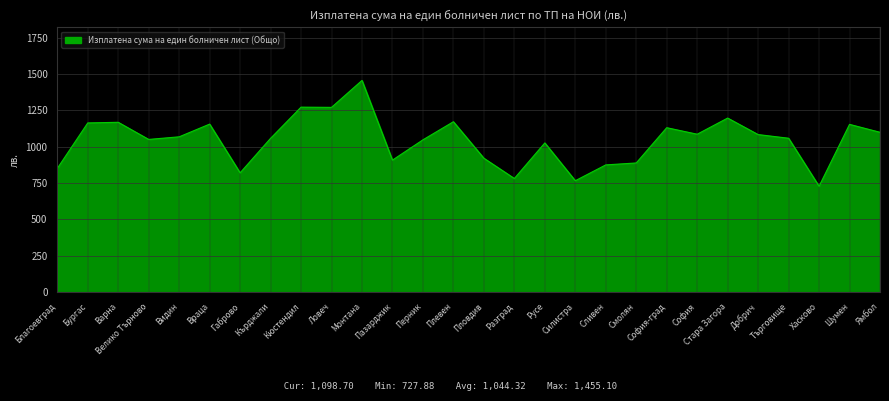

What is the change in value from Бургас to Силистра?

-397.1